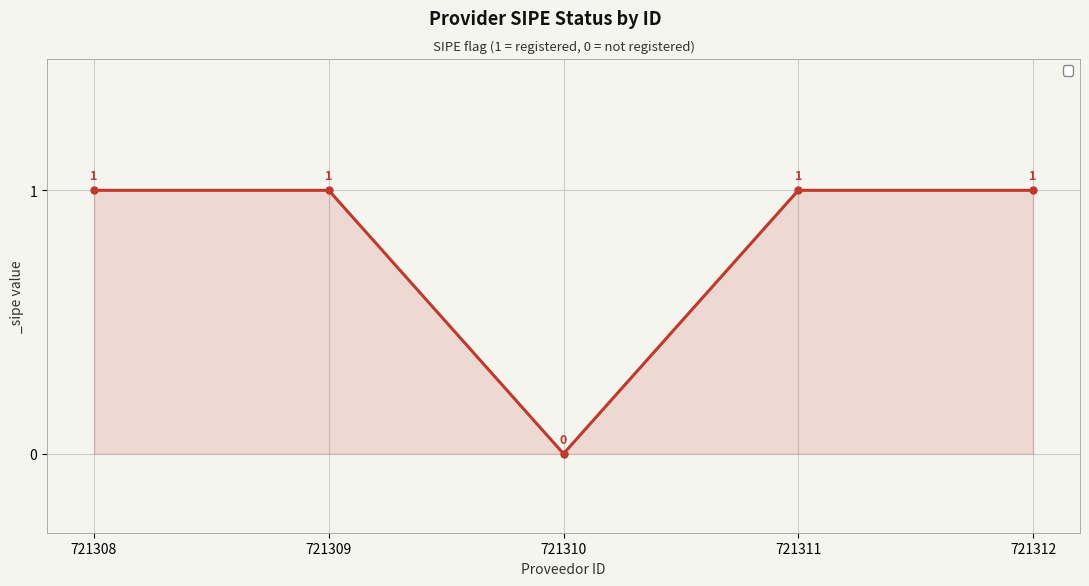

Approximately how many times larger is the value at 721309 compared to 721308?

1.0